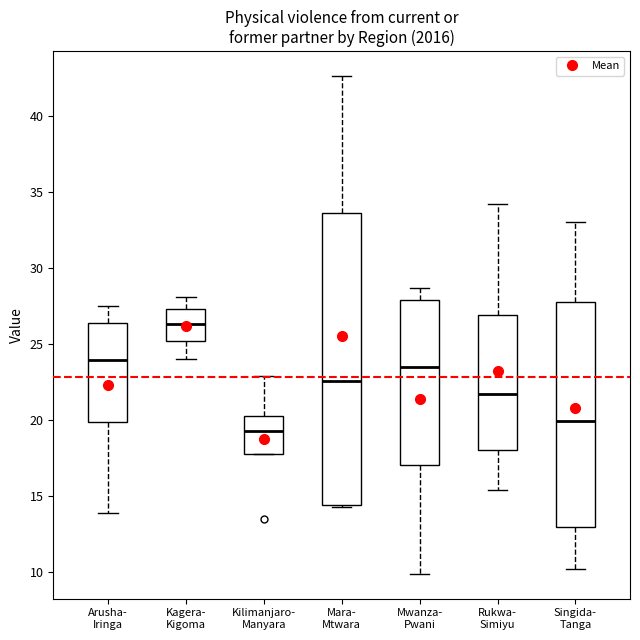

Where is the lower edge of the box for Singida- Tanga on the y-axis? The values are not printed on the chart, so give them approximately, as read against the axis.

13.0